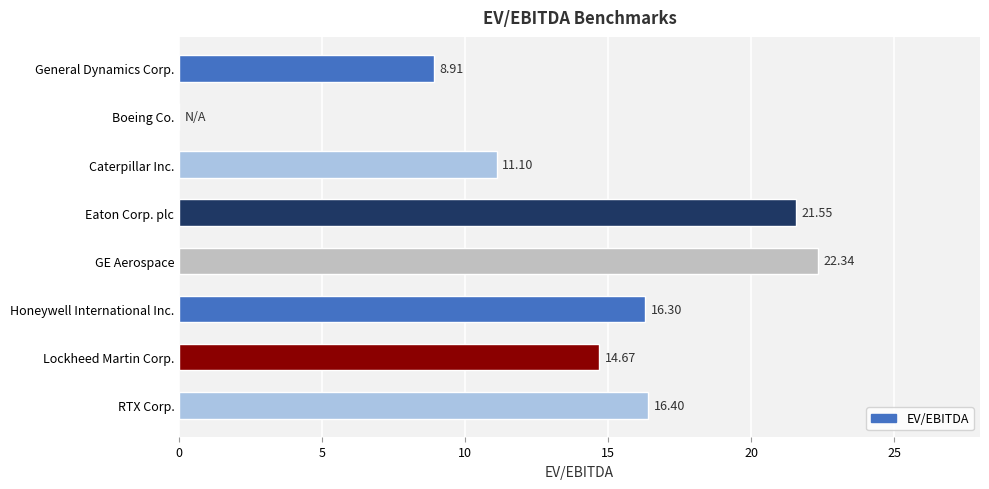

What is the sum of all values?

111.3